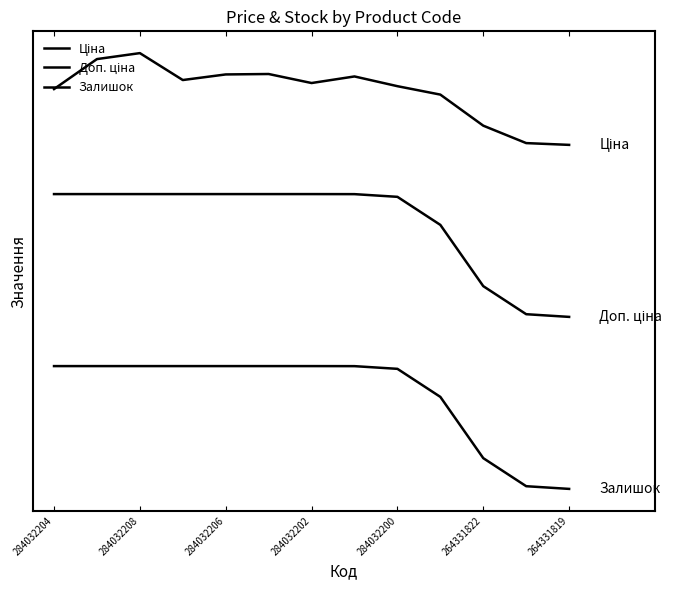

Does the chart have visible grid lines?

No